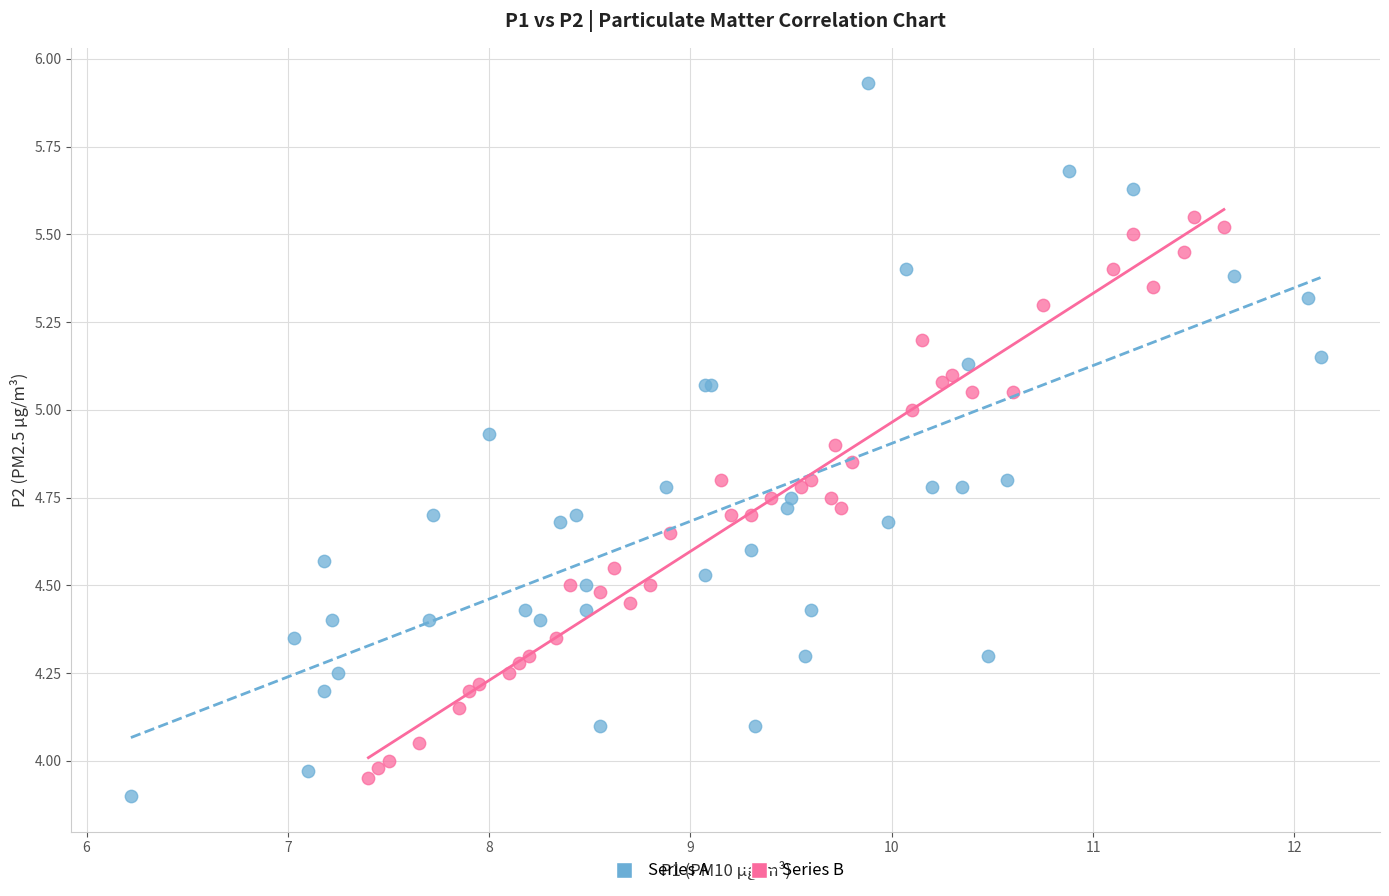

Which series has the widest spread of Y values?

Series A